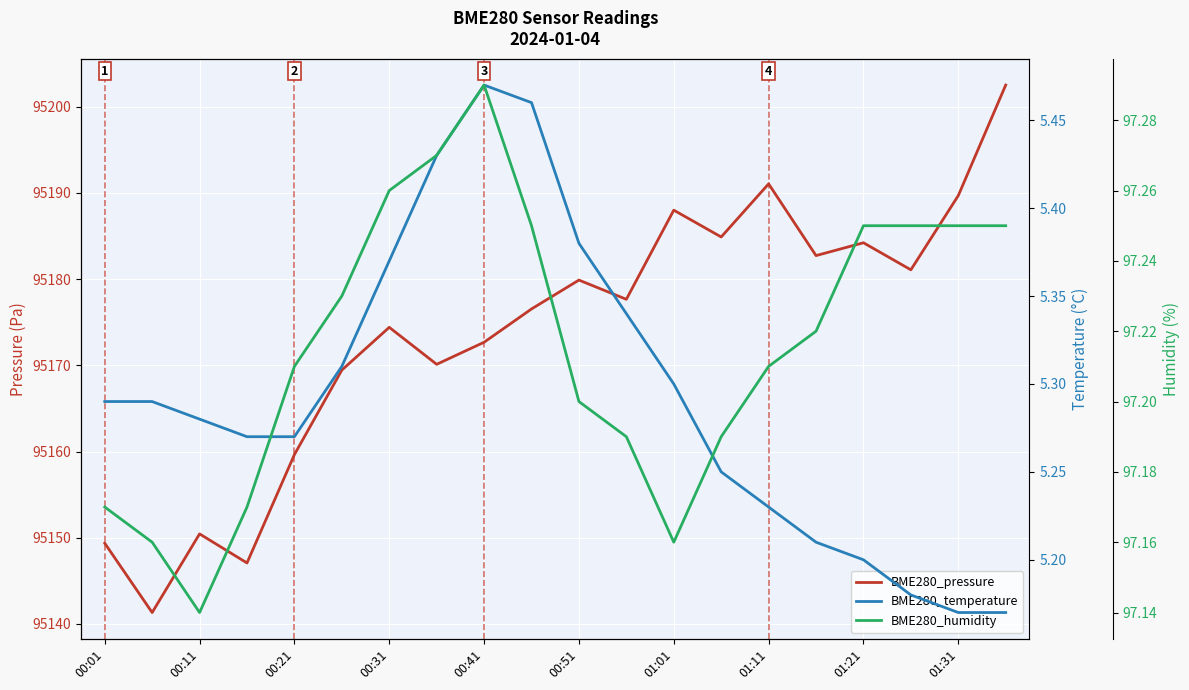

True or false: BME280_humidity and BME280_pressure cross at least once.

False